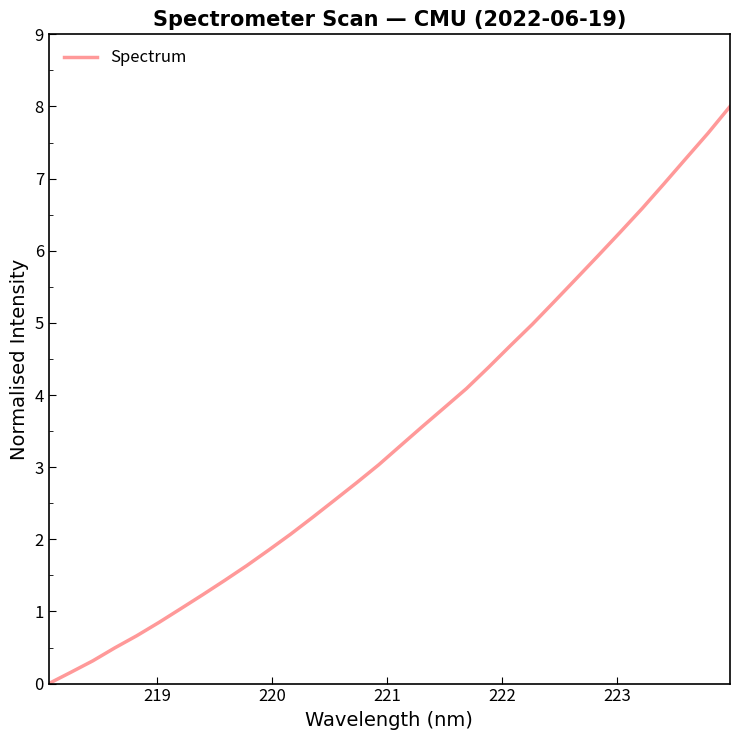

What is the greatest value displayed?

8.0